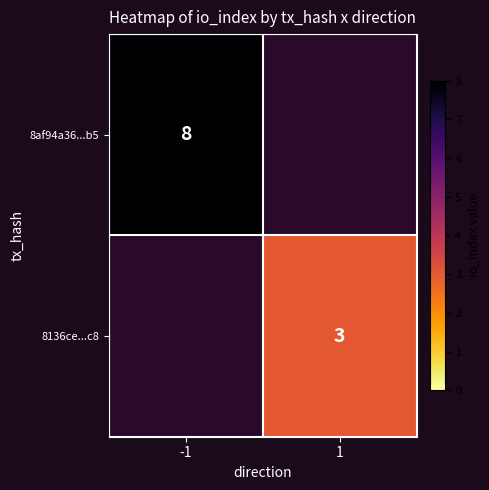

True or false: 8af94a36...b5 has a value of 8 at -1.

True